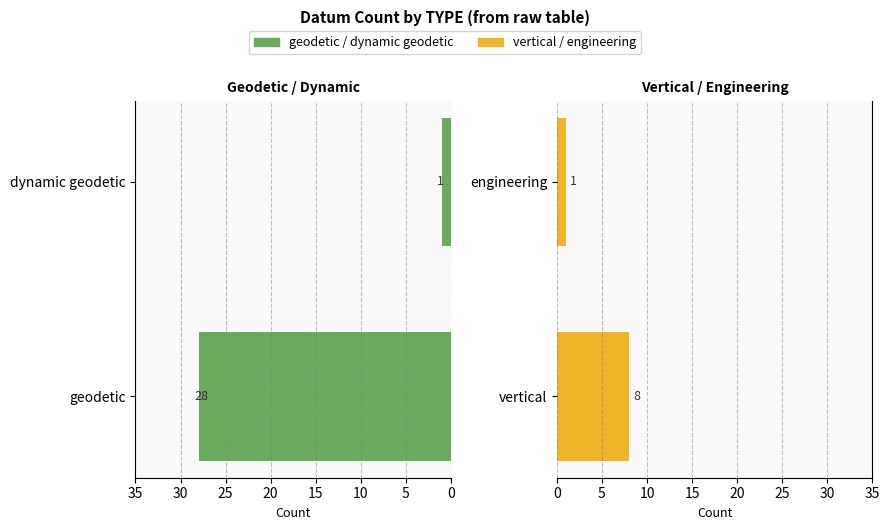

Reading left to right, list all the values displayed in this chart.

geodetic / dynamic geodetic: 28	1
vertical / engineering: 8	1